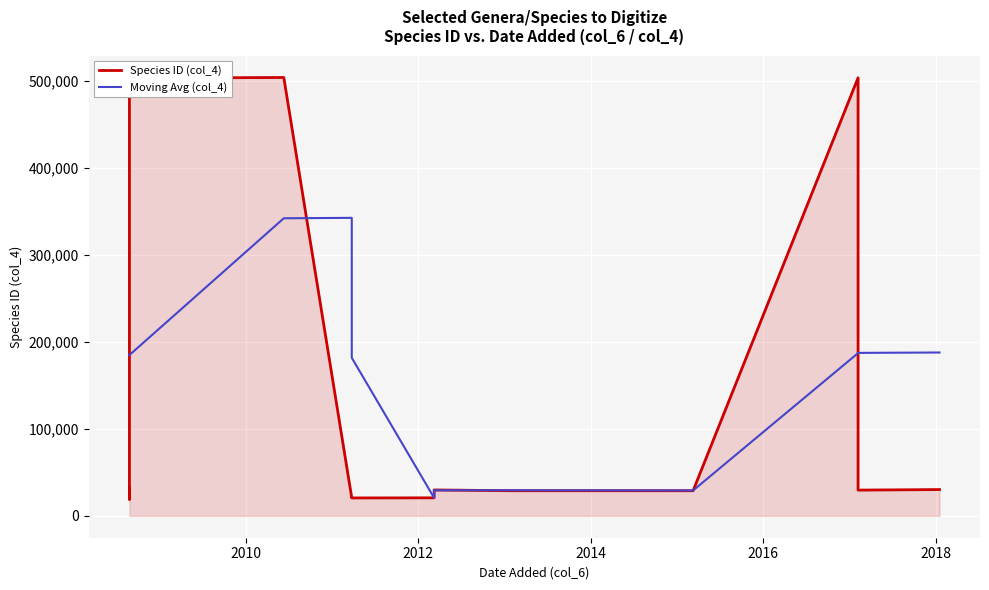

Is it true that the value at 2018-01-17 is 14835?

False